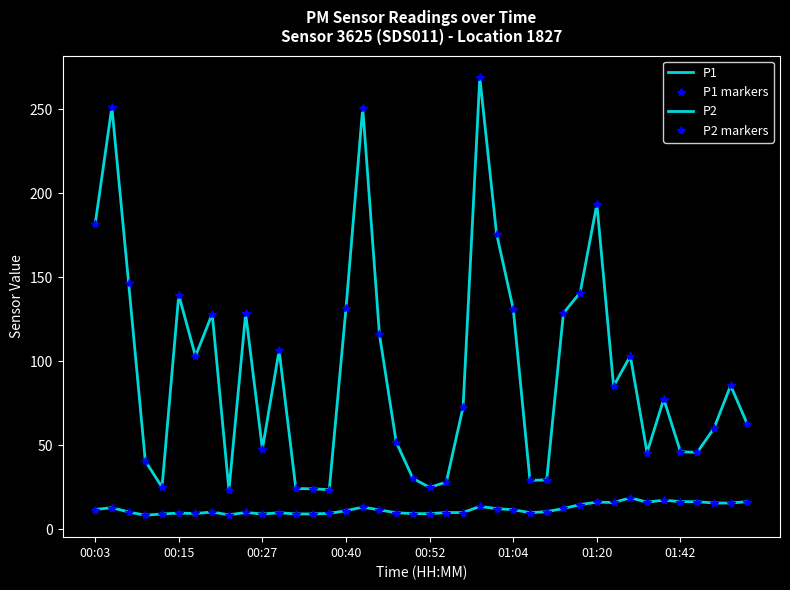

What are all the series names shown in the legend?

P1, P1 markers, P2, P2 markers